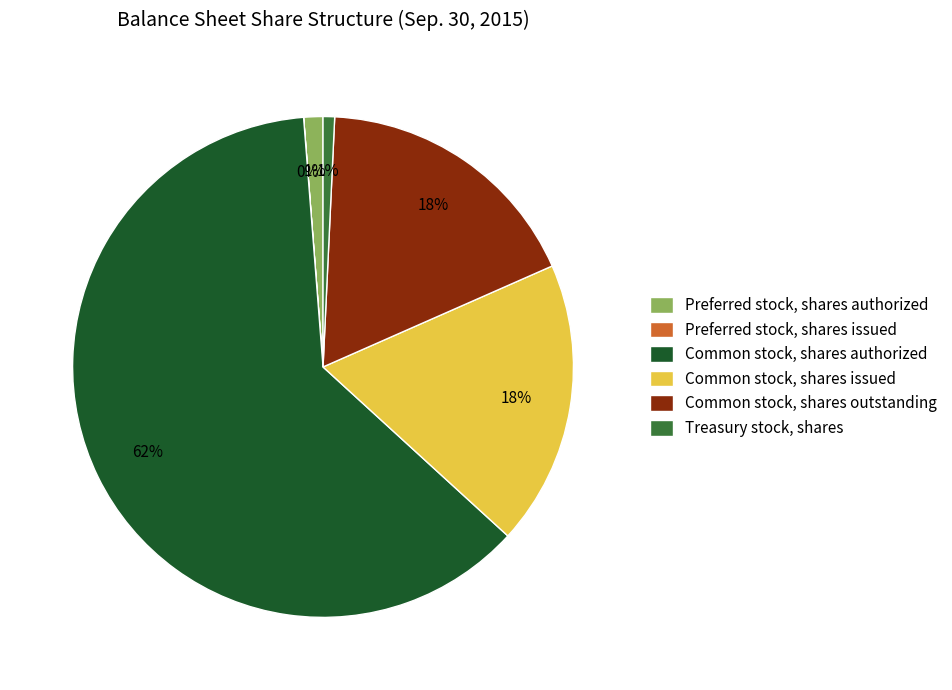

The Common stock, shares outstanding slice represents 33% of the pie. True or false?

False